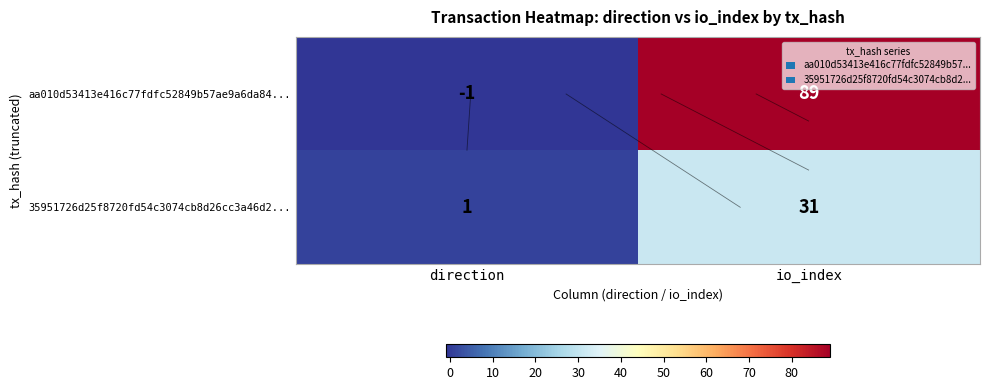

Read the 35951726d25f8720fd54c3074cb8d26cc3a46d2... value at io_index, to the nearest 5.

30